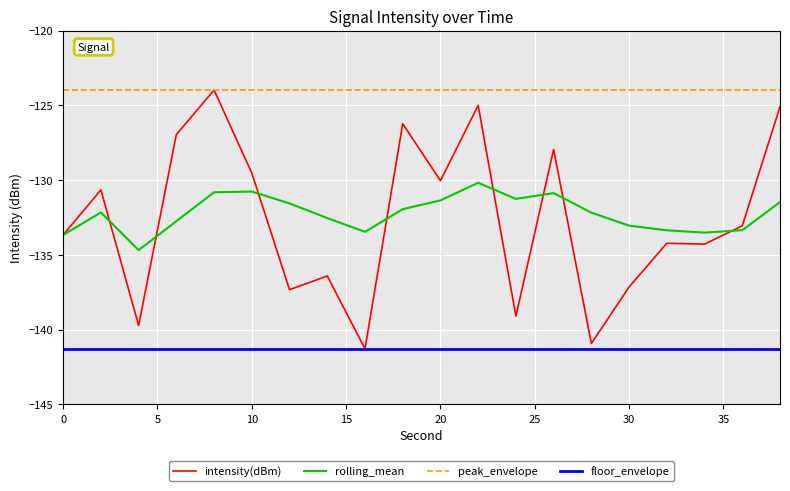

Which series has the widest spread of values?

intensity(dBm)